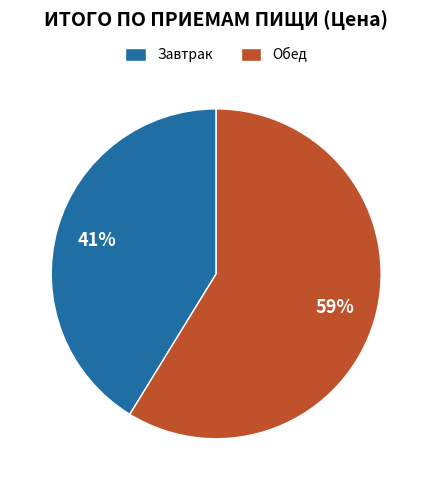

How many segments does this pie chart have?

2